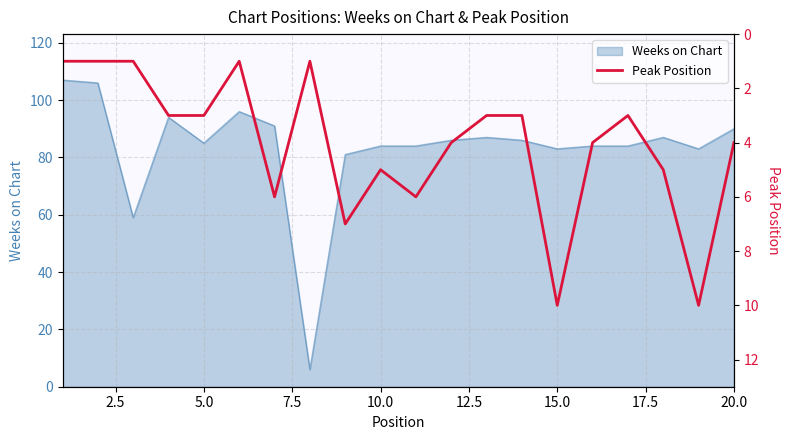

What is the maximum value for Weeks on Chart?

107